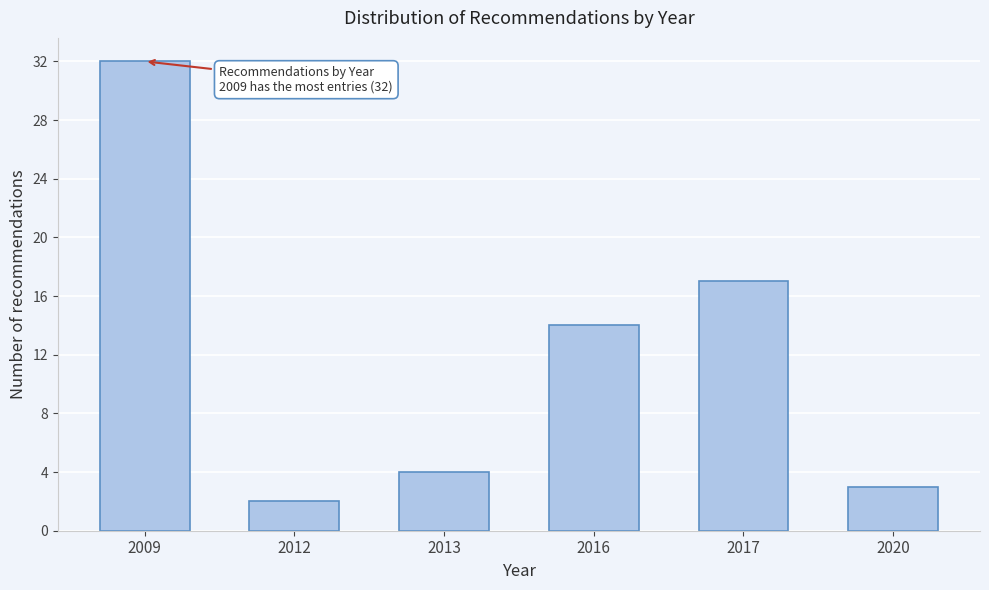

Reading left to right, extract all data points from this chart.

32	2	4	14	17	3